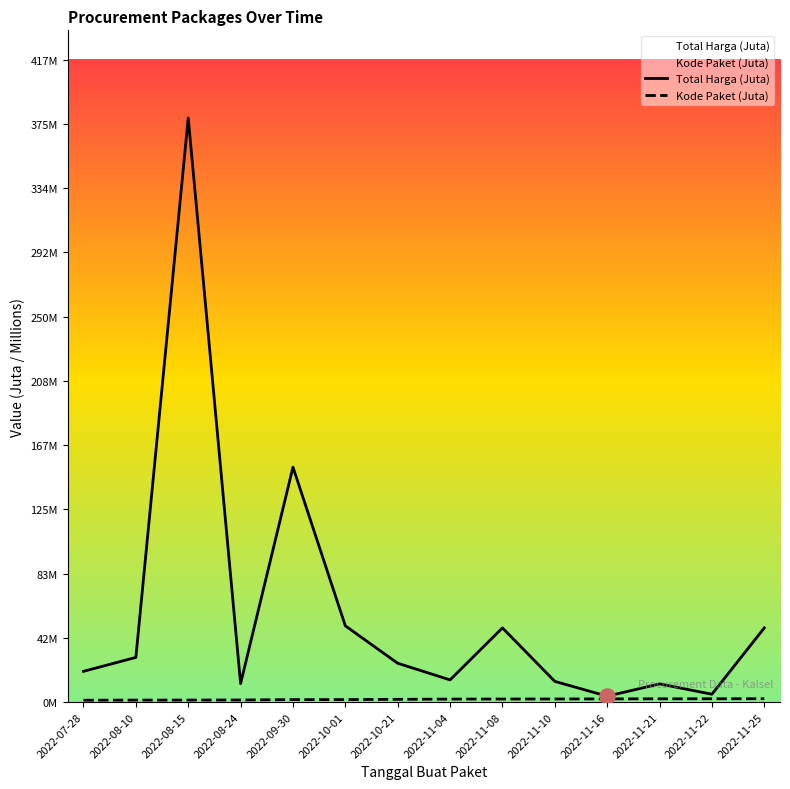

At how many categories does at least one series exceed 156?

1